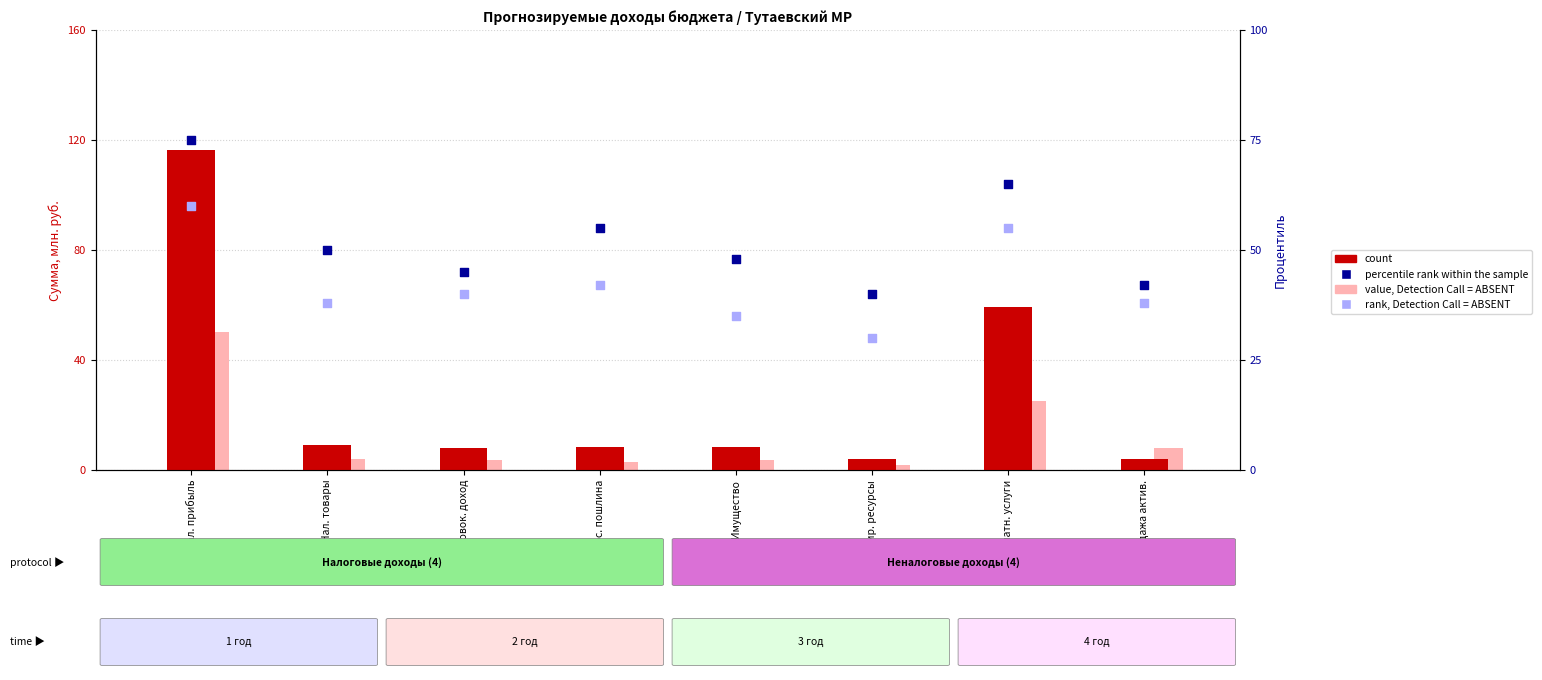

Which series contains the lowest Y value?

value, Detection Call = ABSENT